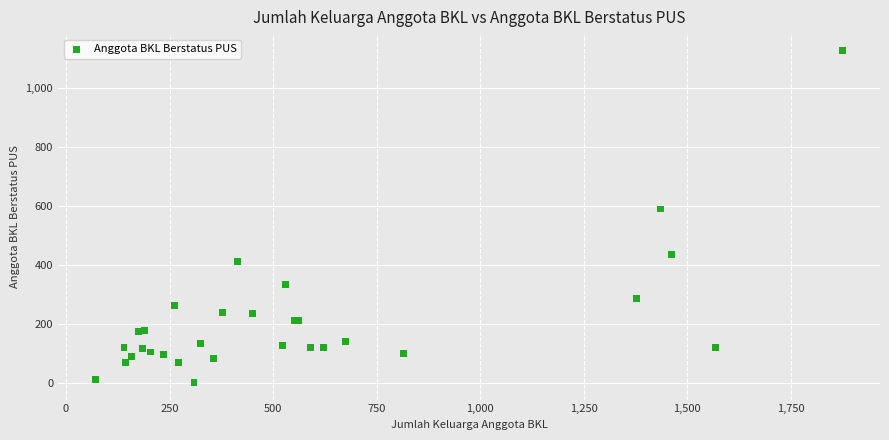

What Y value in the scatter plot is closest to 563?

590